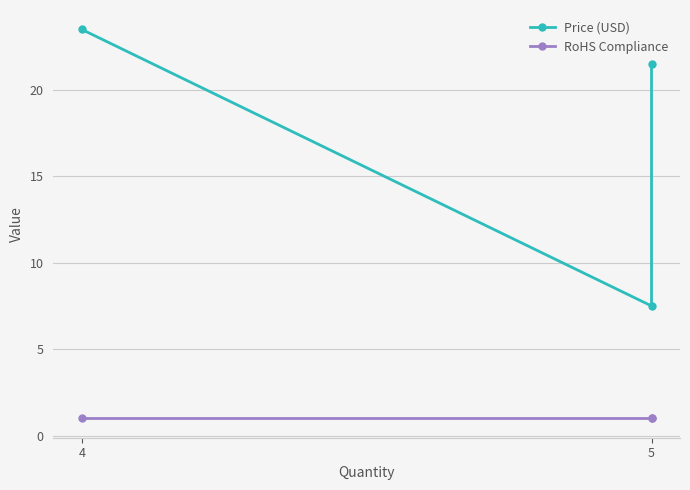

How many values in the Price (USD) series exceed 21?

2